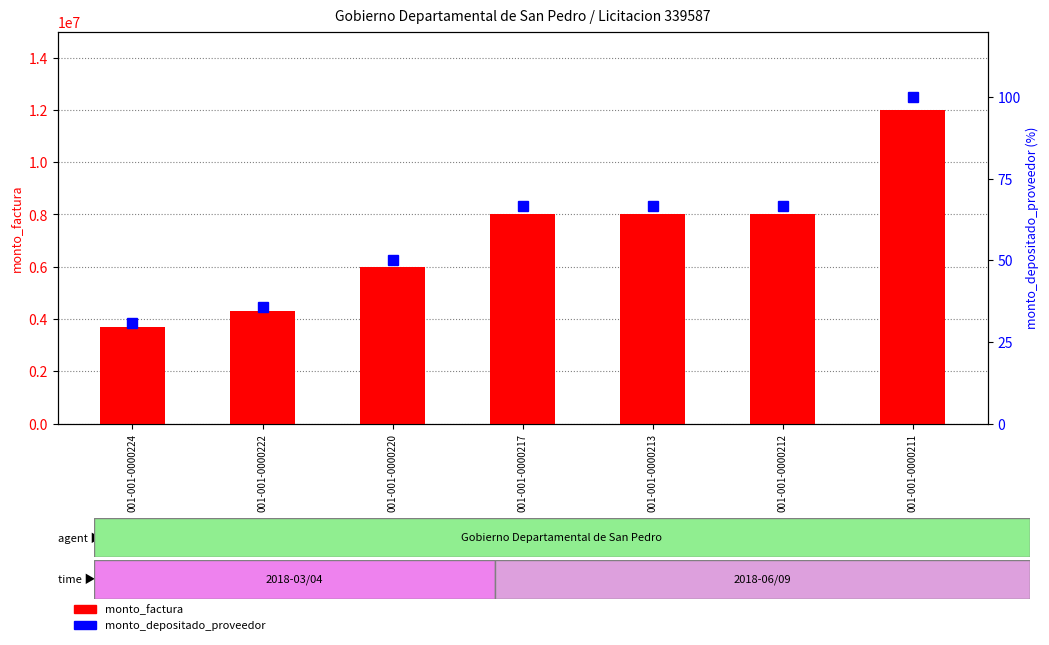

At which label is monto_depositado_proveedor closest to 65?

001-001-0000217